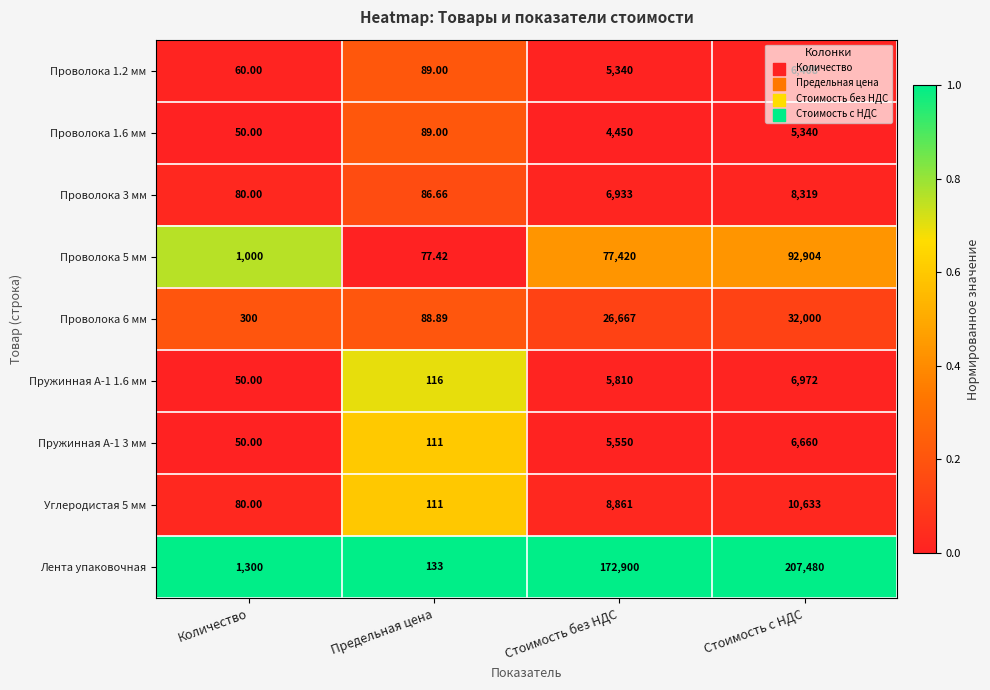

List the series in order of their peak value, lowest first.

Проволока 1.6 мм, Проволока 1.2 мм, Пружинная А-1 3 мм, Пружинная А-1 1.6 мм, Проволока 3 мм, Углеродистая 5 мм, Проволока 6 мм, Проволока 5 мм, Лента упаковочная